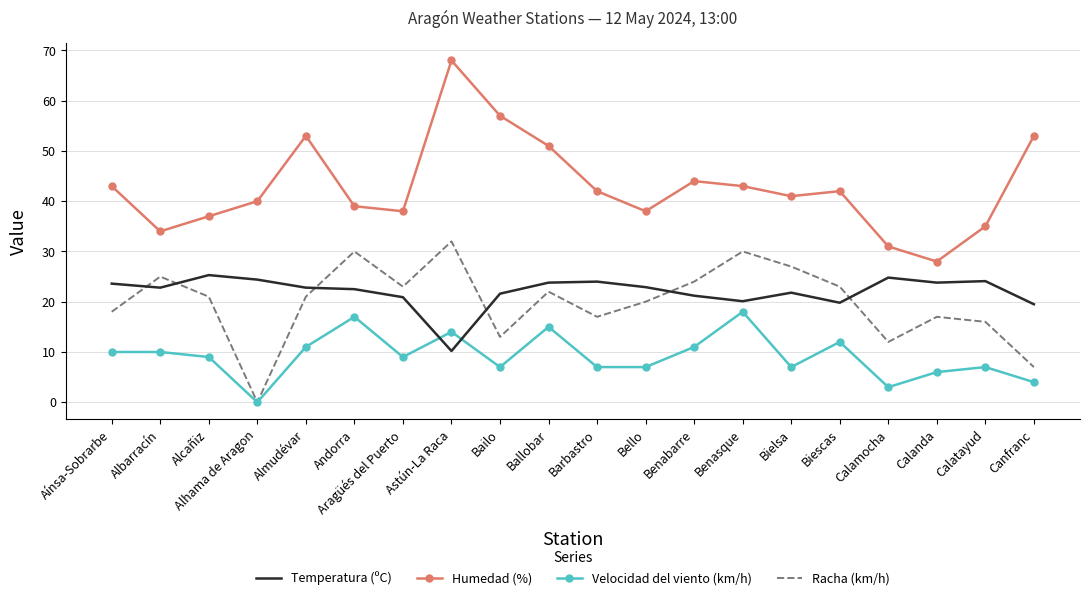

True or false: Velocidad del viento (km/h) has a value of 14.0 at Astún-La Raca.

True